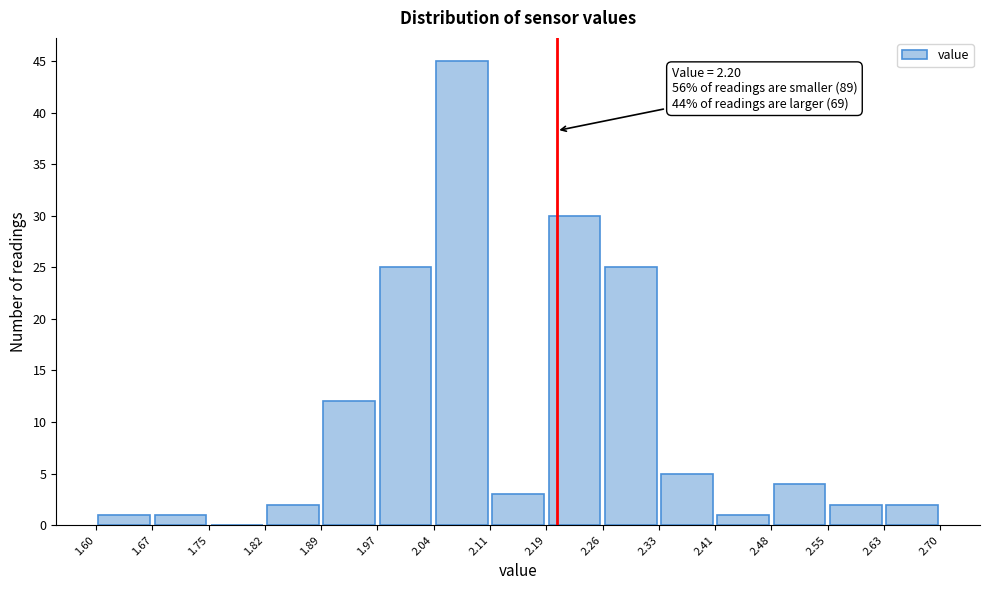

Which range on the x-axis has the tallest bar?

2.04 to 2.11